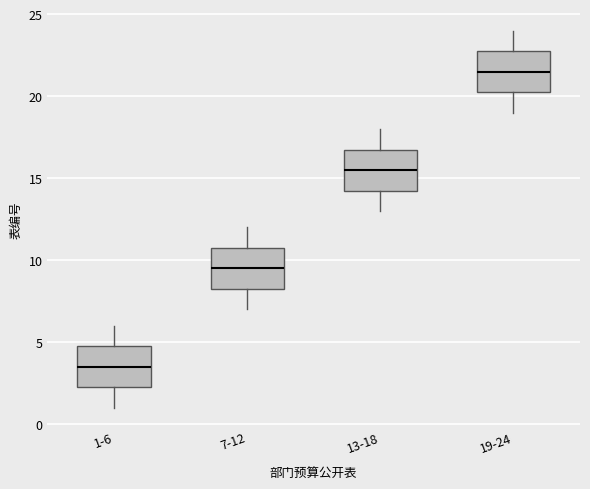

Which box has the lowest median line?

1-6